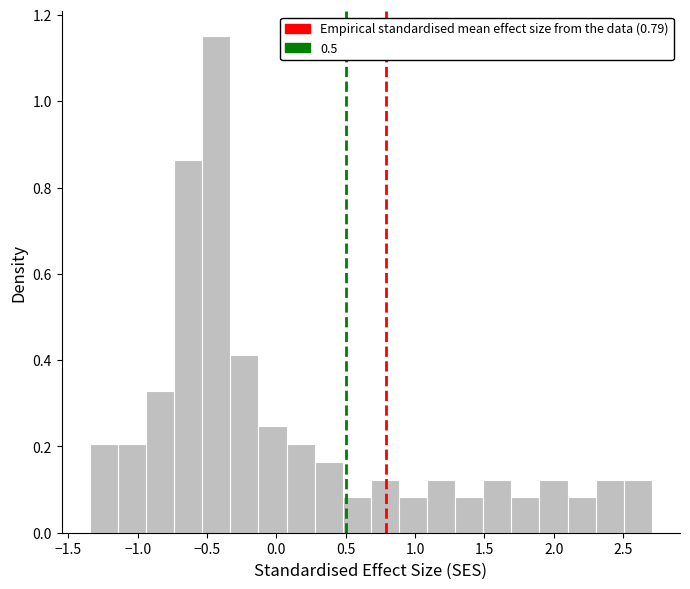

Reading left to right, transcribe this chart: for each bar, give the range it covers on the x-axis and its height. Neither the bar edges nor the heights are printed on the chart, so give them approximately, as read against the axes.

-1.35 to -1.15: 0.20
-1.15 to -0.95: 0.20
-0.95 to -0.75: 0.32
-0.75 to -0.55: 0.86
-0.55 to -0.35: 1.16
-0.35 to -0.15: 0.42
-0.15 to 0.05: 0.24
0.05 to 0.30: 0.20
0.30 to 0.50: 0.16
0.50 to 0.70: 0.08
0.70 to 0.90: 0.12
0.90 to 1.10: 0.08
1.10 to 1.30: 0.12
1.30 to 1.50: 0.08
1.50 to 1.70: 0.12
1.70 to 1.90: 0.08
1.90 to 2.10: 0.12
2.10 to 2.30: 0.08
2.30 to 2.50: 0.12
2.50 to 2.70: 0.12